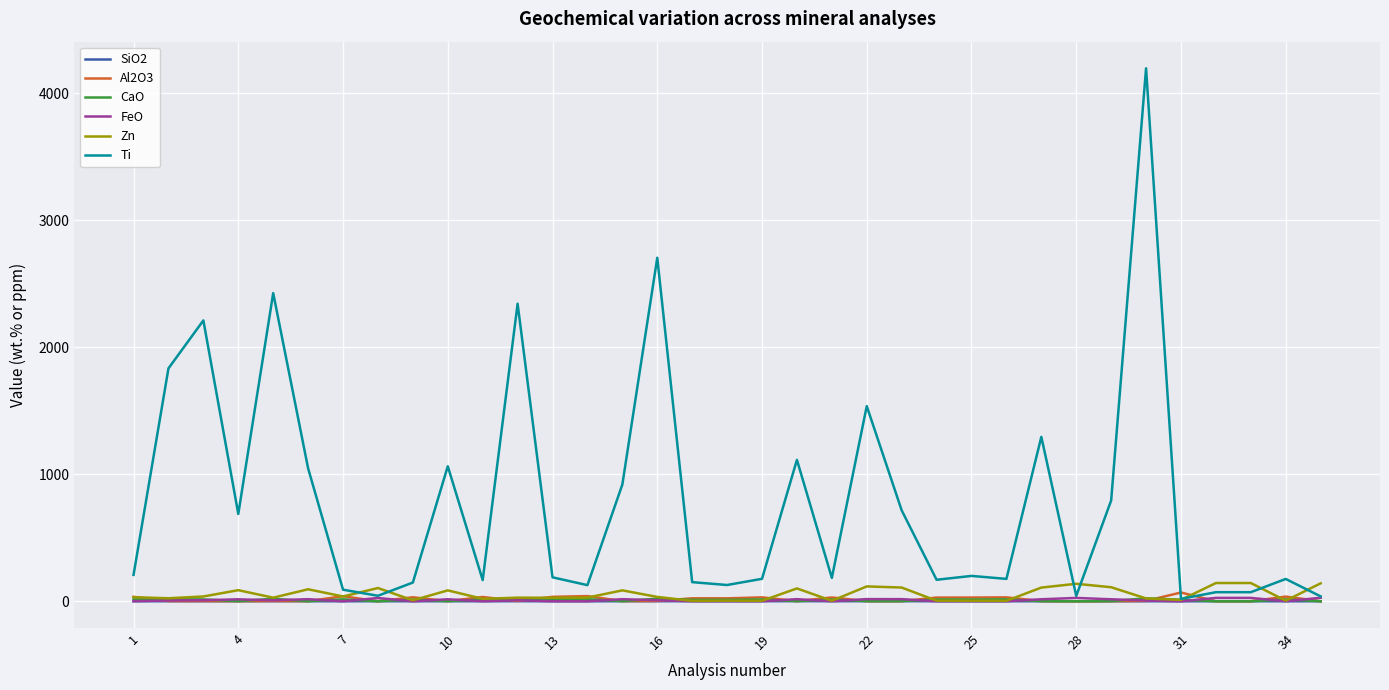

Which series has the largest total across all categories?

Ti